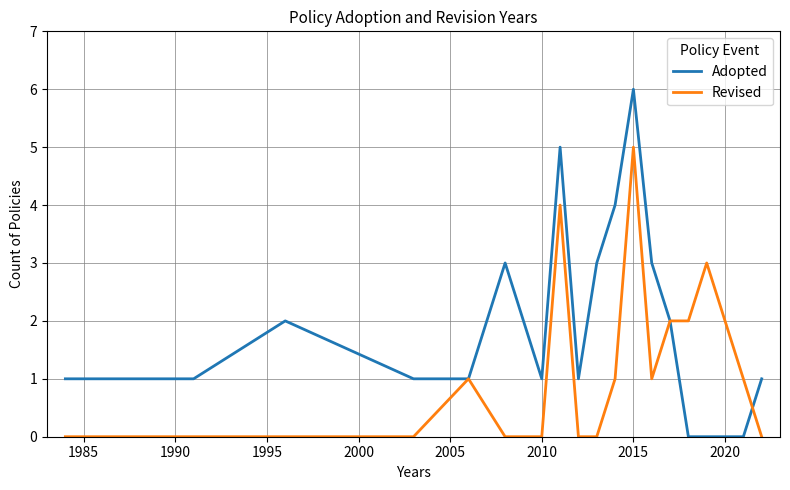

List the series in order of their peak value, highest first.

Adopted, Revised